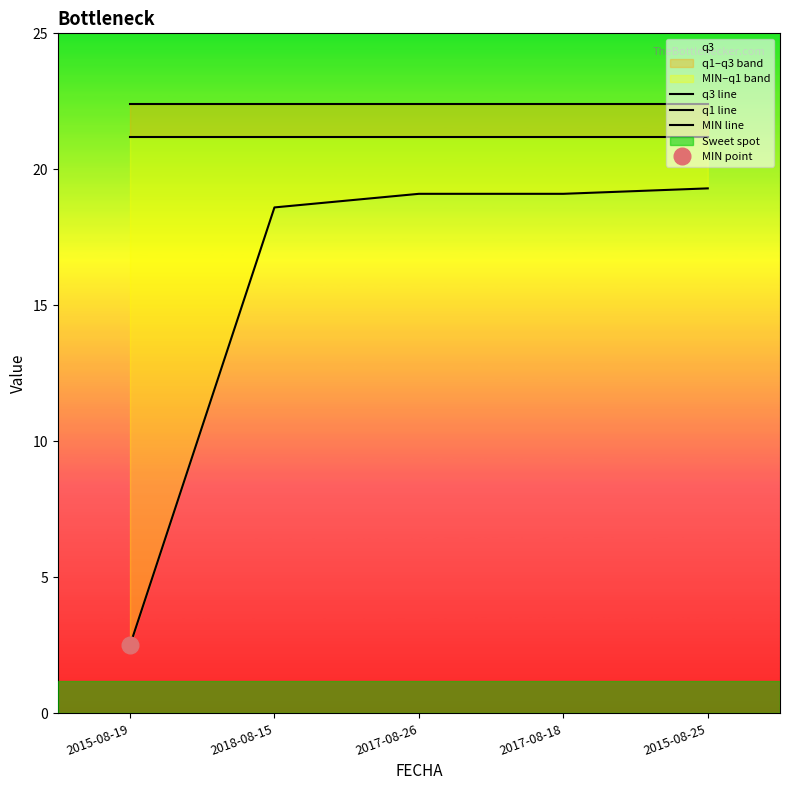

True or false: q3 line and q1 line cross at least once.

False